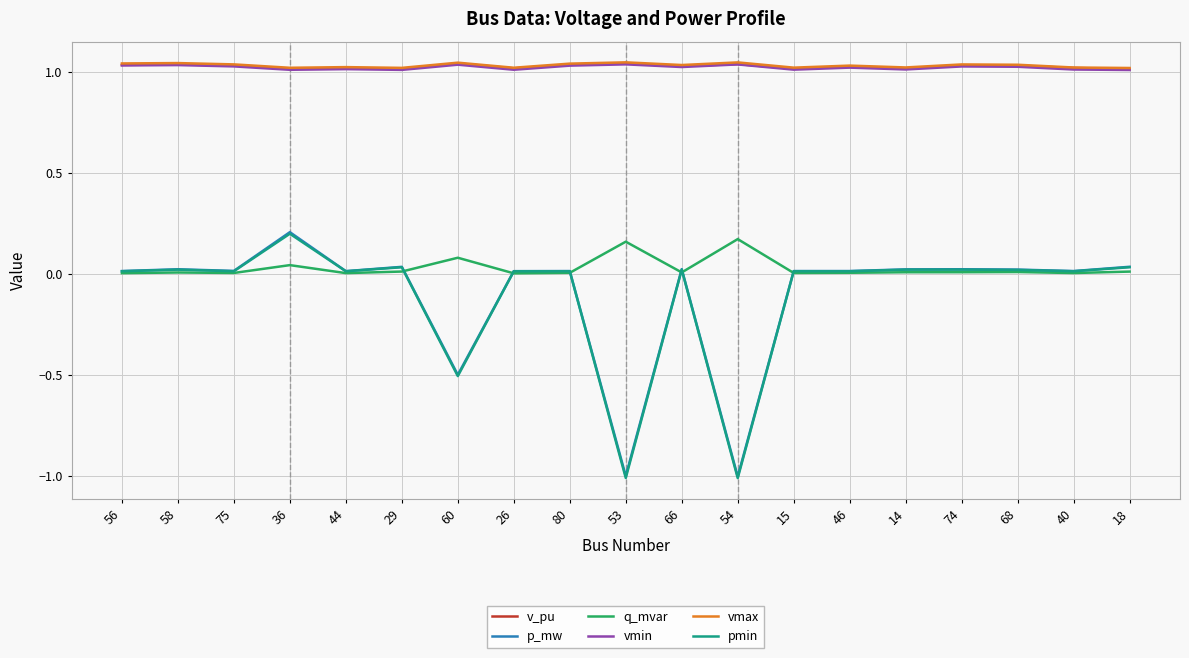

What are all the series names shown in the legend?

v_pu, p_mw, q_mvar, vmin, vmax, pmin